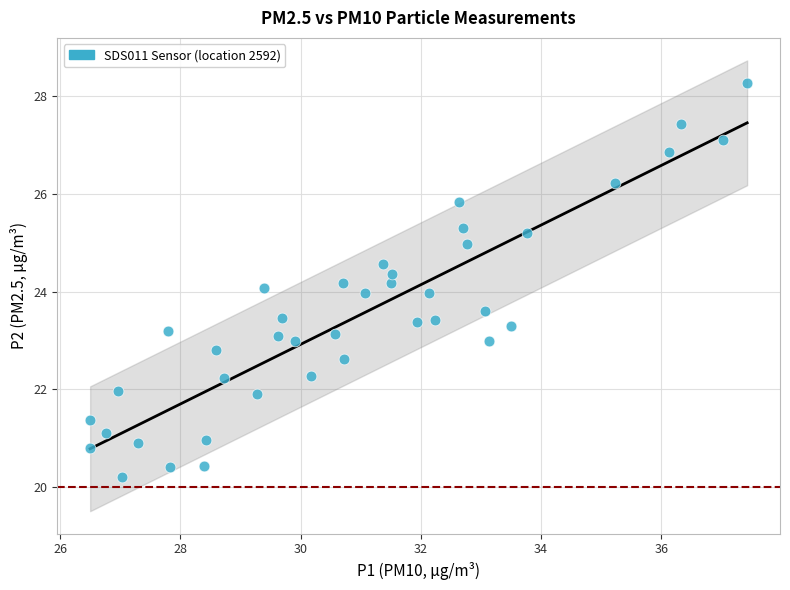

What is the range of X values (max minus min)?

10.9